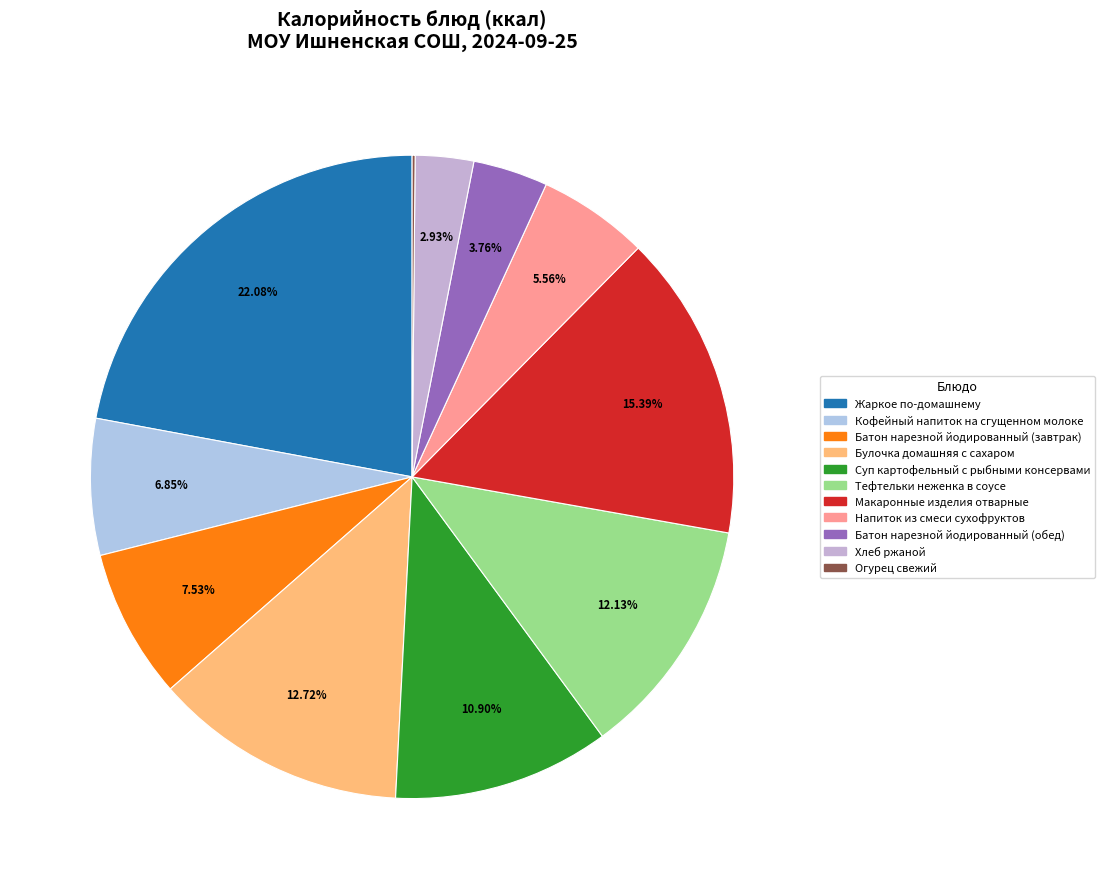

What percentage is the Жаркое по-домашнему slice, to the nearest percent?

22%